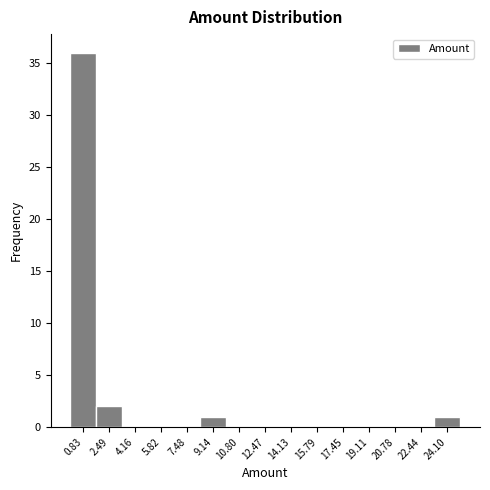

Reading left to right, transcribe this chart: for each bar, give the range it covers on the x-axis and its height. Neither the bar edges nor the heights are printed on the chart, so give them approximately, as read against the axes.

0.0 to 1.6: 36
1.6 to 3.4: 2
3.4 to 5.0: 0
5.0 to 6.6: 0
6.6 to 8.4: 0
8.4 to 10.0: 1
10.0 to 11.6: 0
11.6 to 13.2: 0
13.2 to 15.0: 0
15.0 to 16.6: 0
16.6 to 18.2: 0
18.2 to 20.0: 0
20.0 to 21.6: 0
21.6 to 23.2: 0
23.2 to 25.0: 1